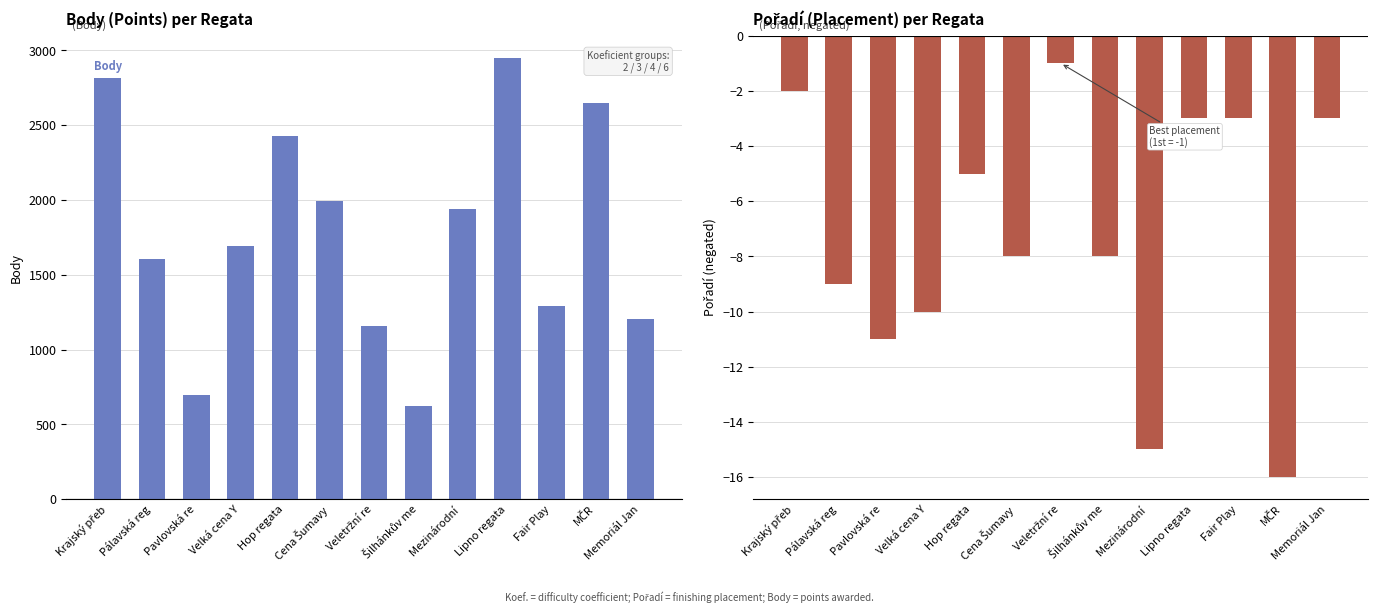

Rank the series by their average value, from lowest to highest.

Pořadí, Body